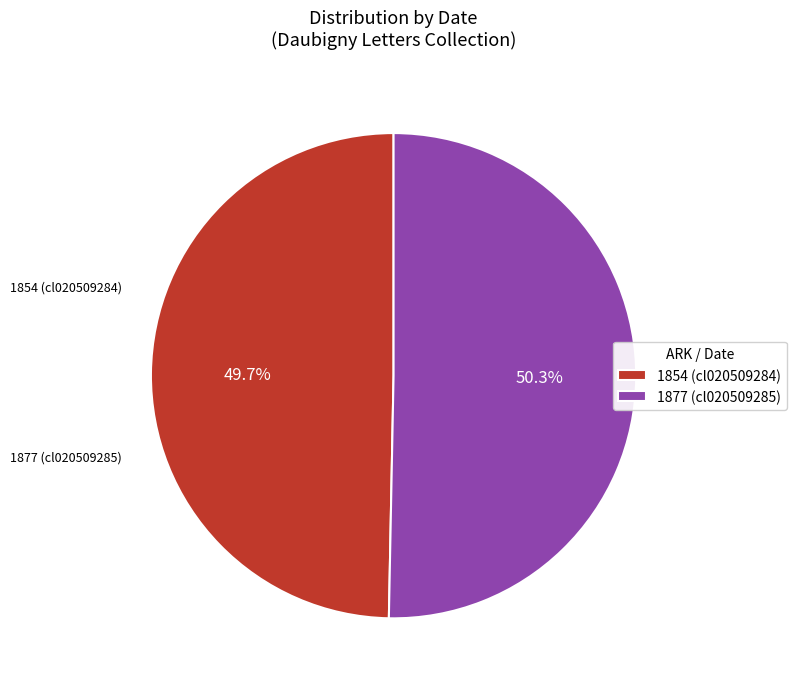

How many slices are in this pie chart?

2